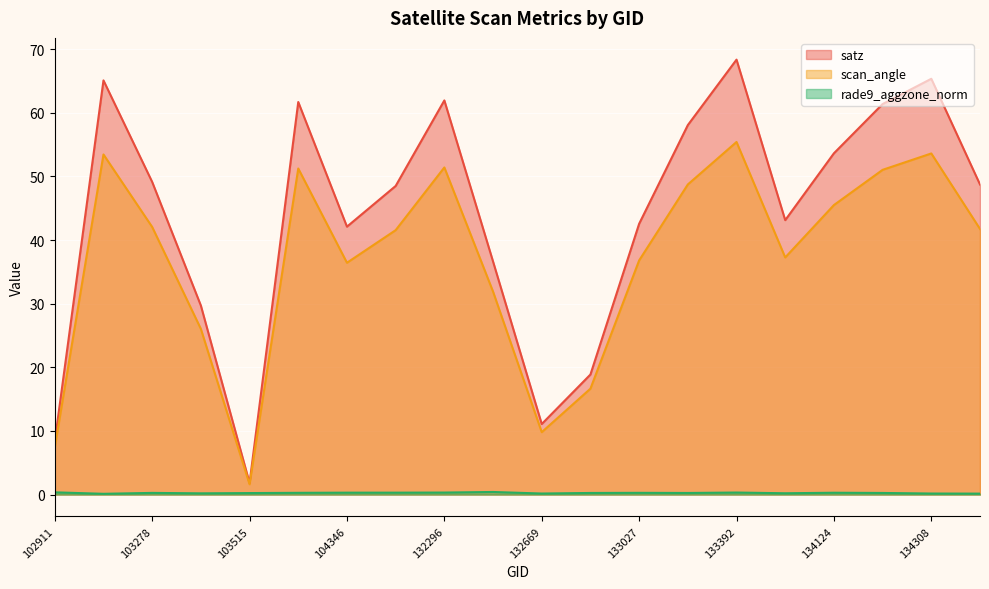

The scan_angle series shows 53.4 at 103270. True or false?

True